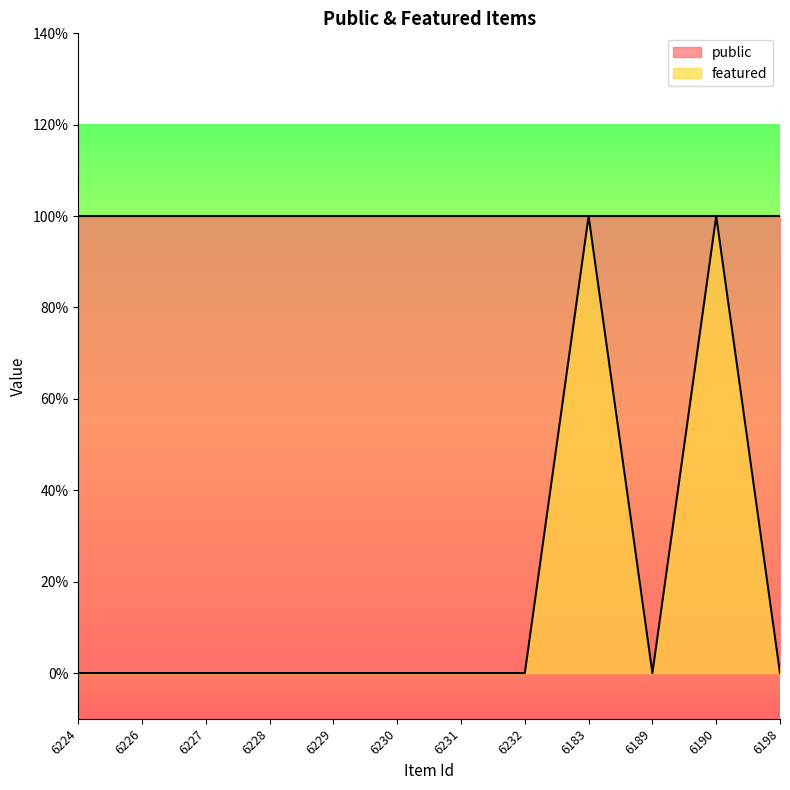

What is the change in value from 6227 to 6183?

+1